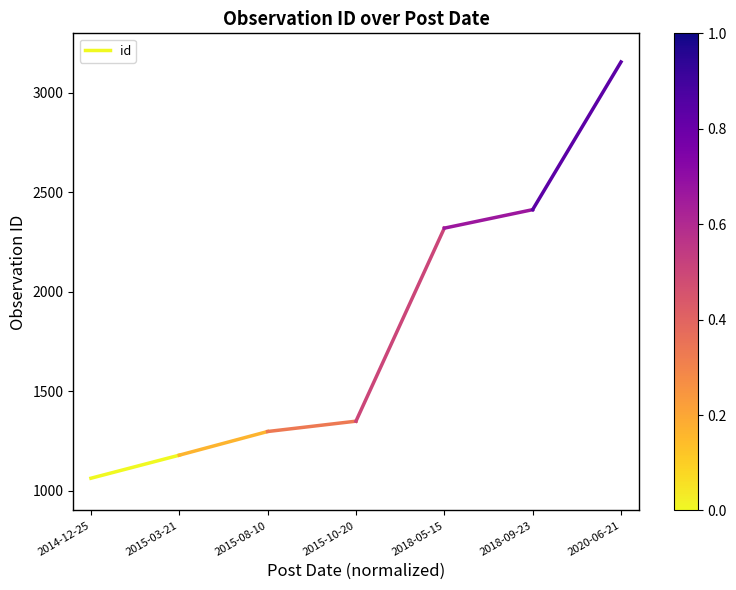

Reading right to left, transcribe all the data shown in this chart.

2015-03-21=1178	2014-12-25=1062